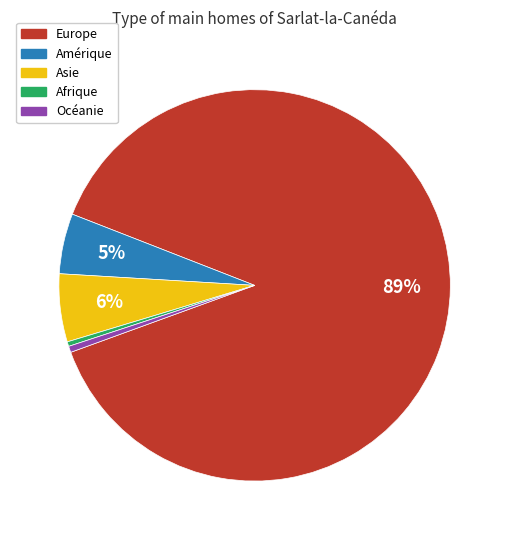

How many segments does this pie chart have?

5